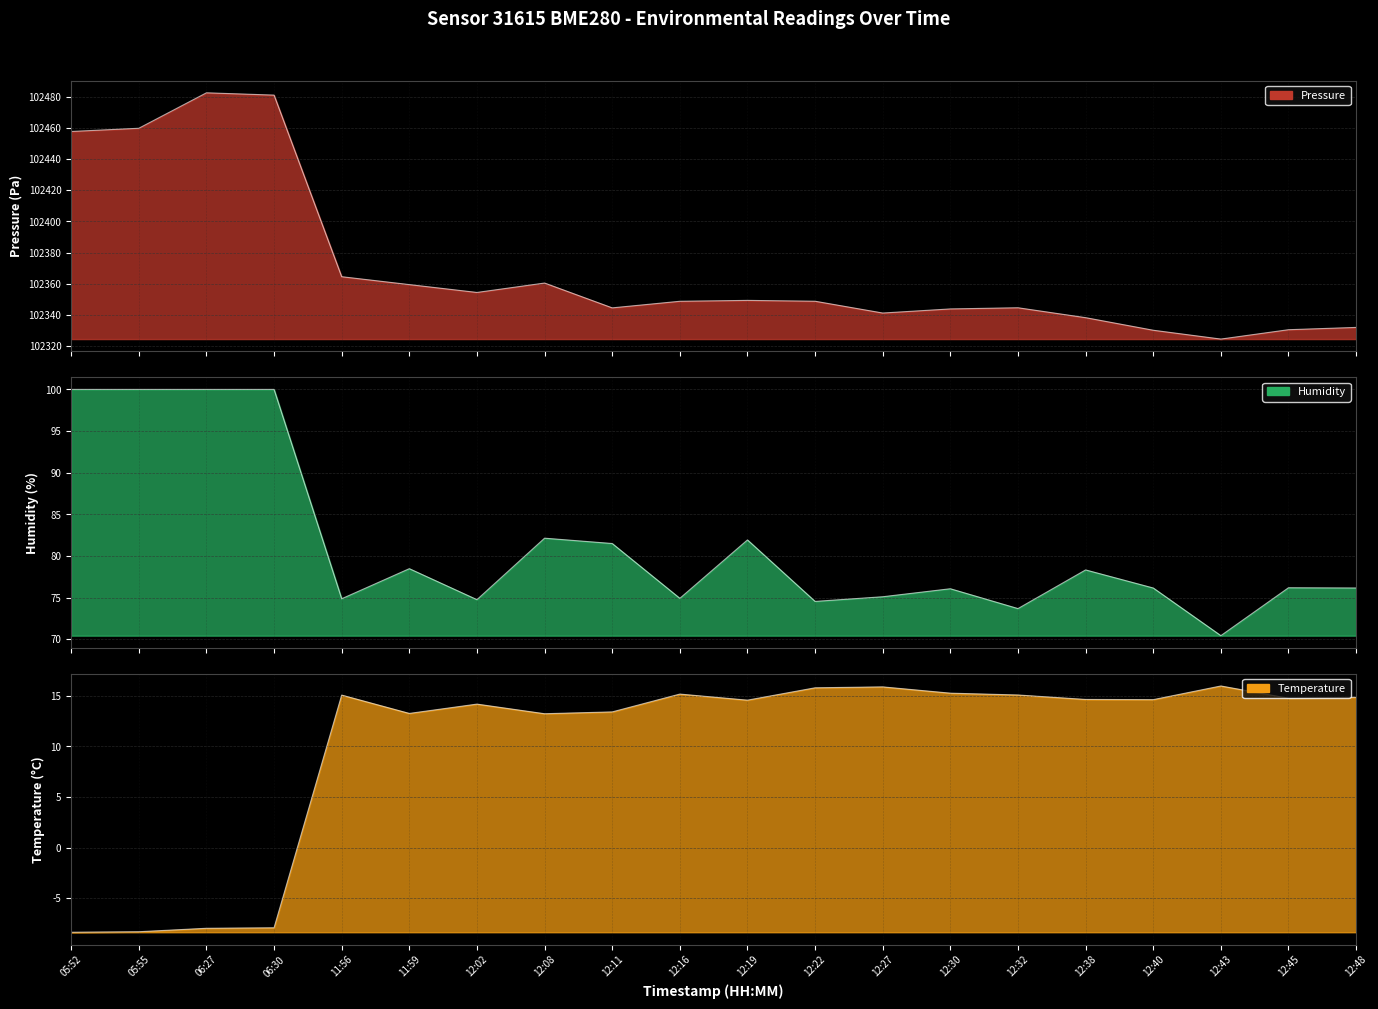

Is the value of temperature at 12:32 greater than the value of humidity at 12:40?

No